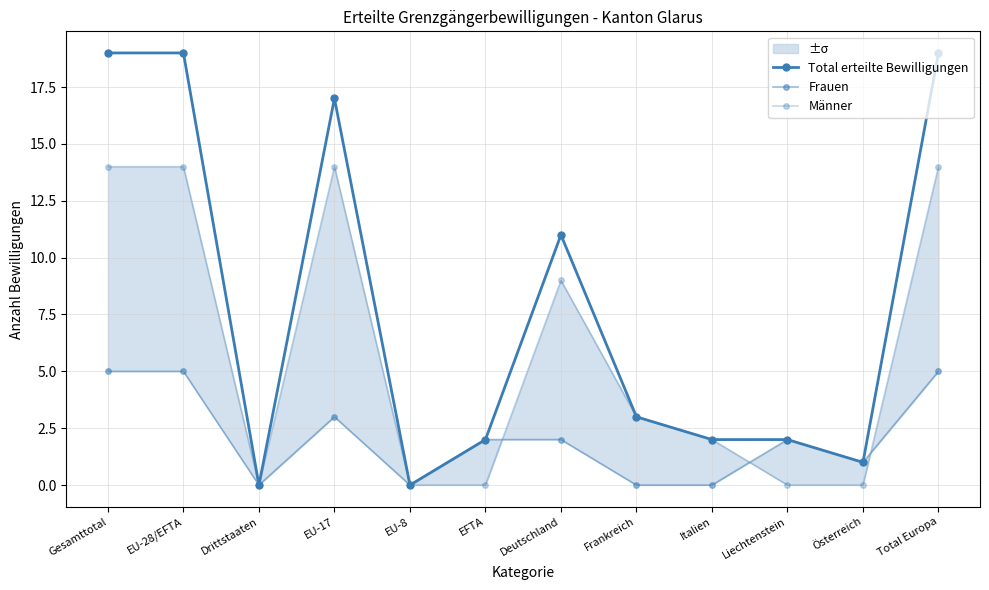

Does the chart have visible grid lines?

Yes